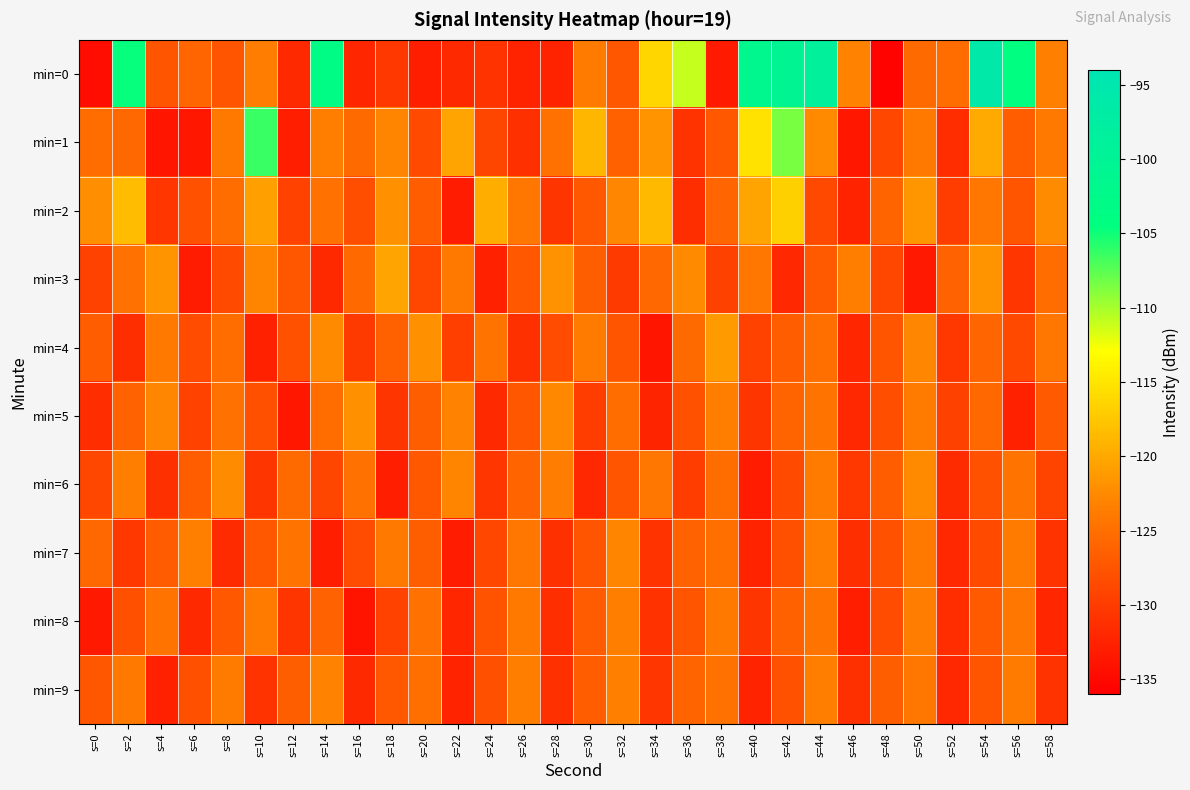

At s=32, list the series in order from smallest to largest.

min=3, min=4, min=6, min=0, min=1, min=5, min=8, min=9, min=7, min=2